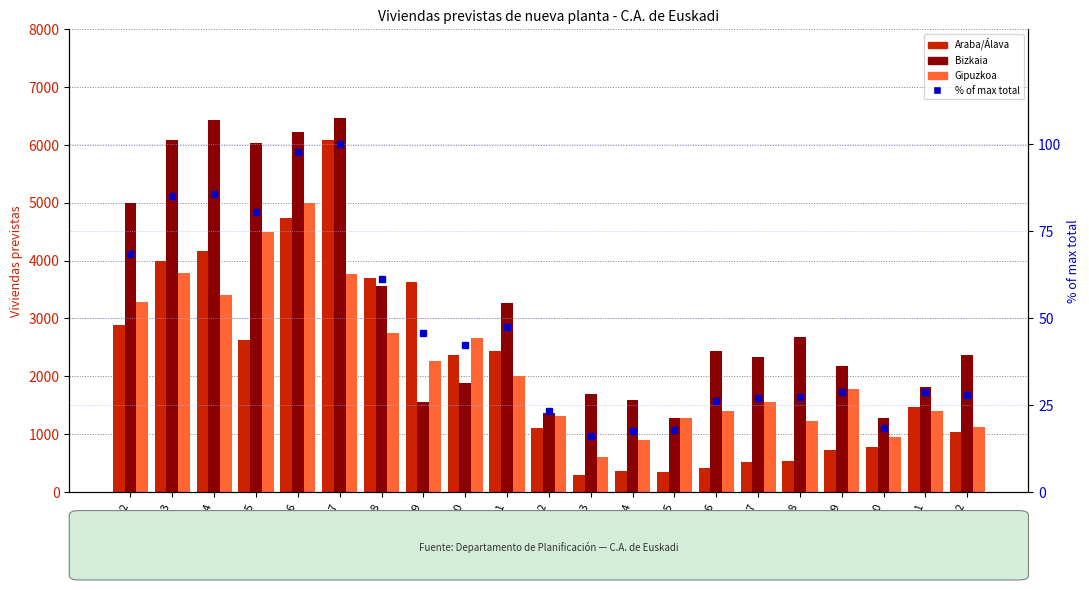

The Araba/Álava series shows 3860.4 at 2011. True or false?

False